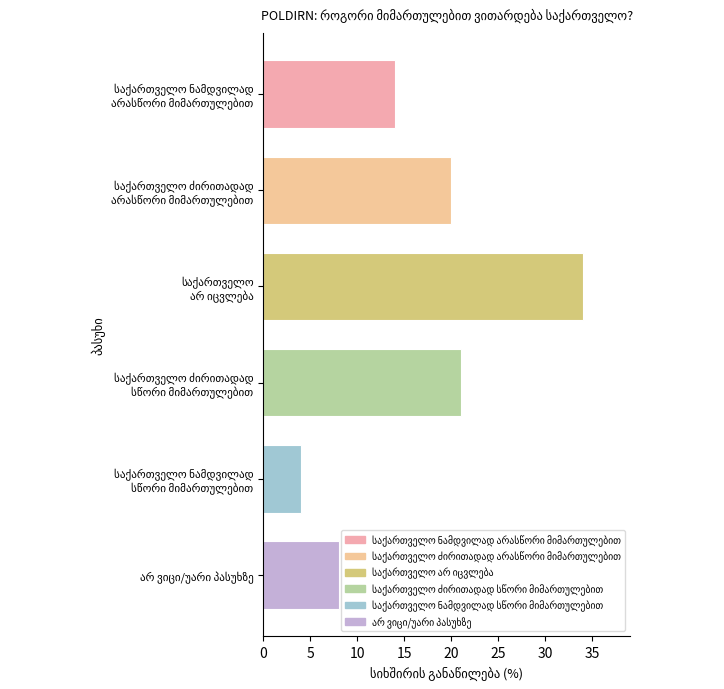

Count the number of categories in the chart.

6